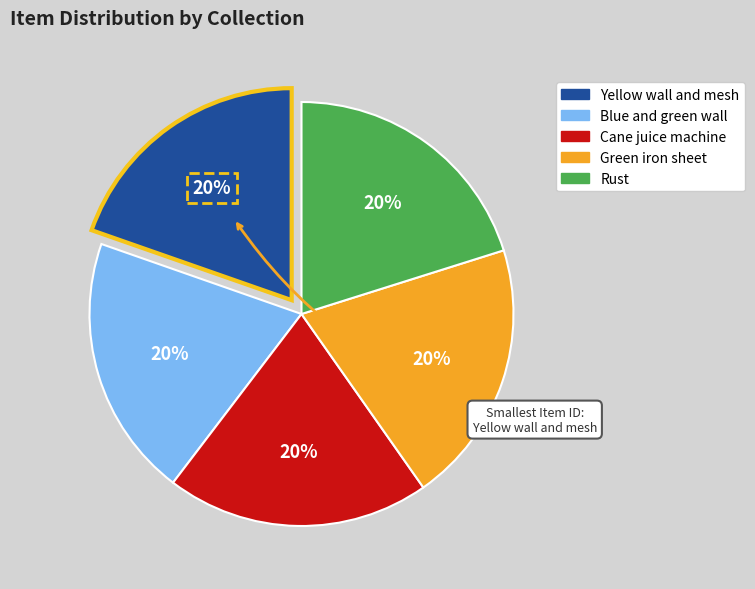

To the nearest percent, what percentage of the pie is Blue and green wall?

20%